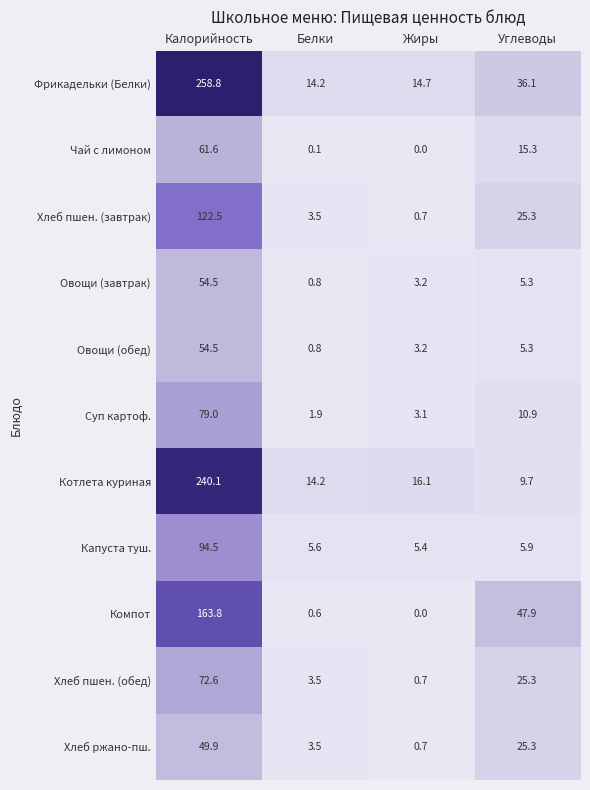

The Фрикадельки (Белки) series shows 36.1 at Углеводы. True or false?

True